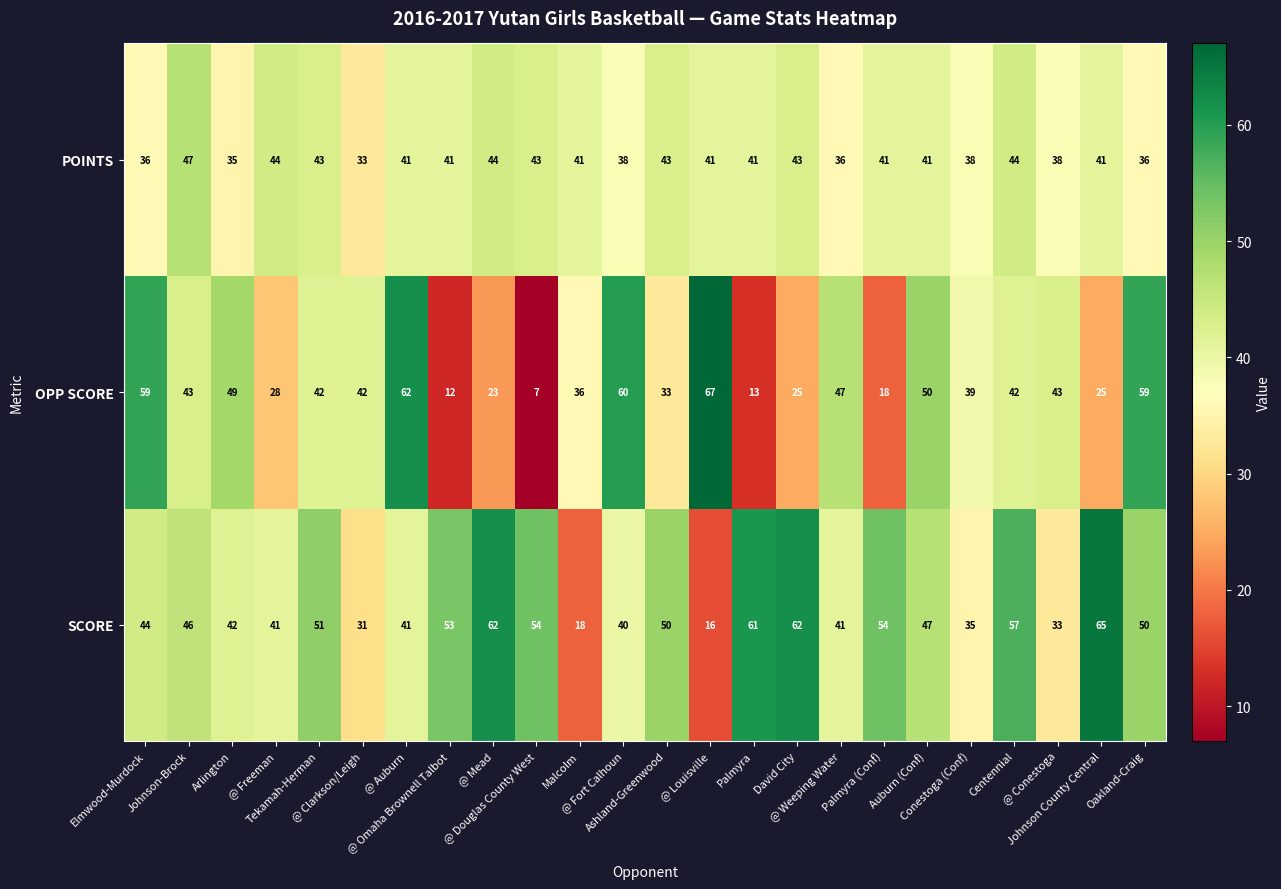

At how many categories does at least one series exceed 30?

24